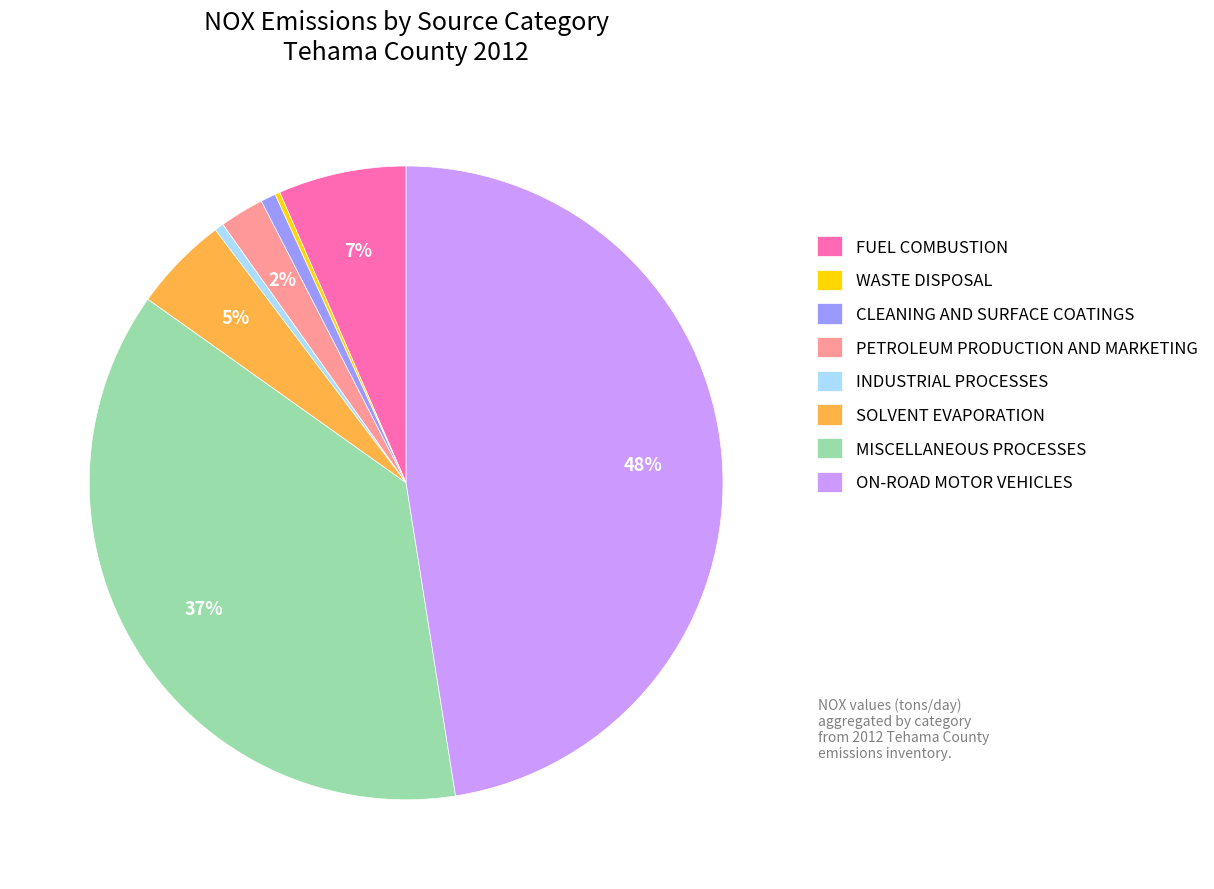

What percentage is the ON-ROAD MOTOR VEHICLES slice, to the nearest percent?

48%